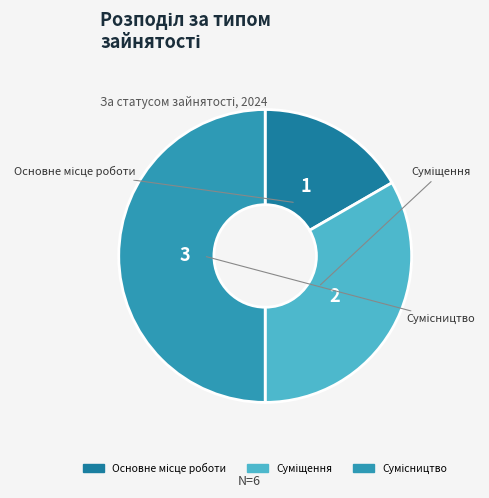

Which slice is the smallest?

Основне місце роботи